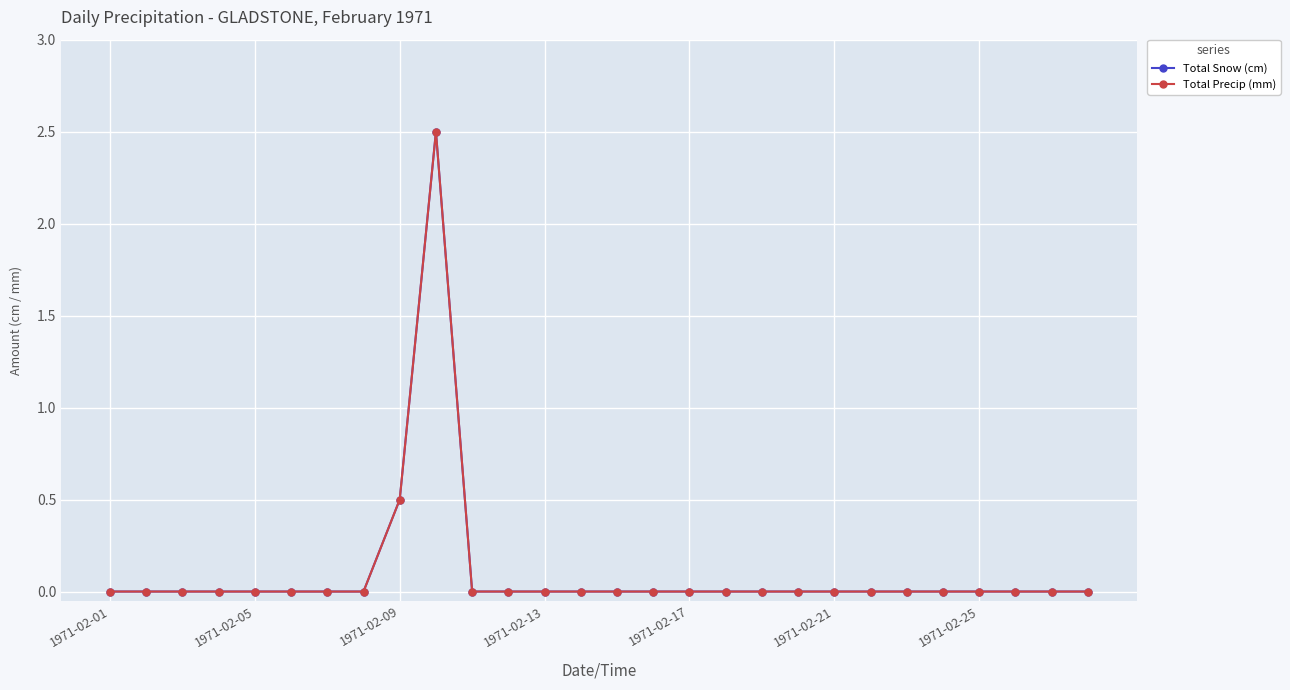

What is the average value of the Total Precip (mm) series?

0.1